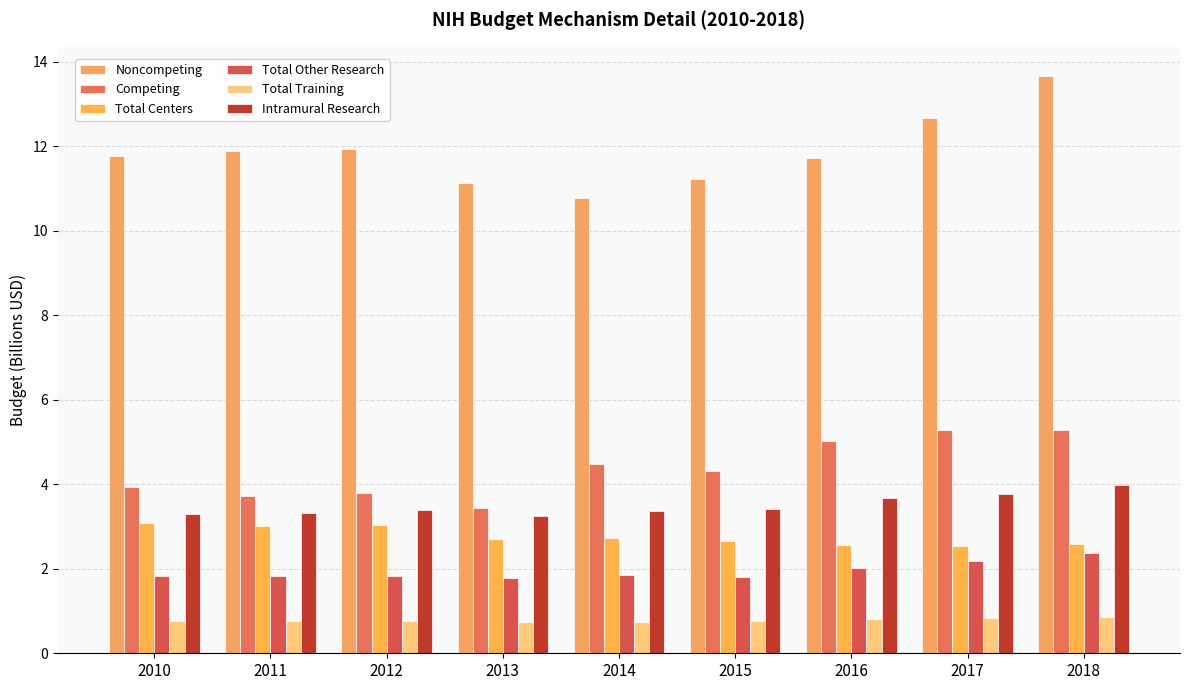

Rank the categories by Total Training value from lowest to highest.

2013, 2014, 2015, 2012, 2011, 2010, 2016, 2017, 2018